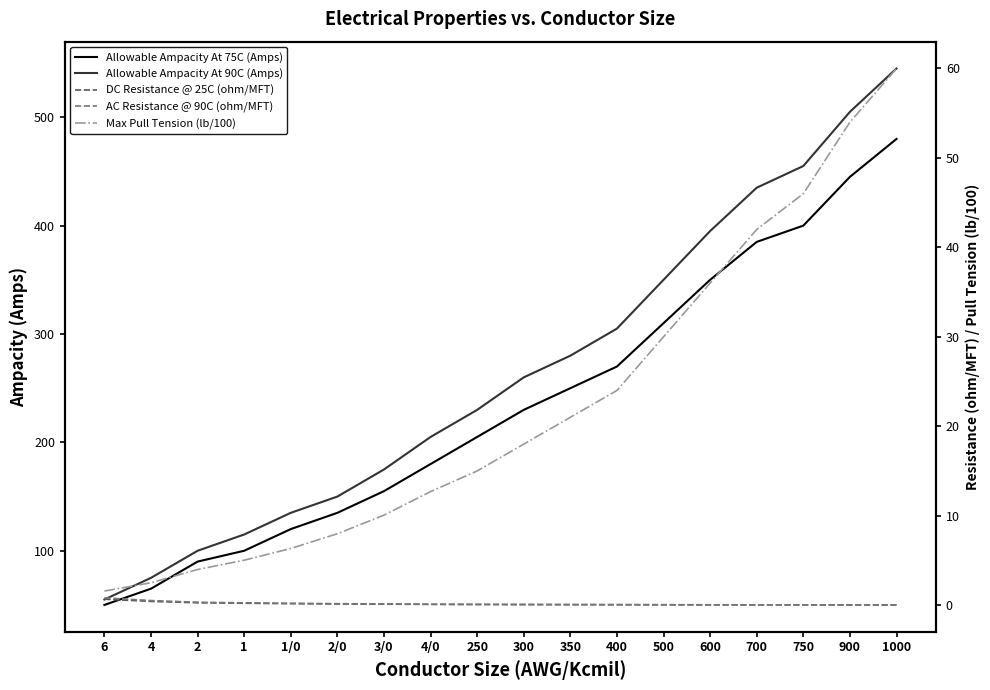

True or false: Allowable Ampacity At 90C (Amps) has a value of 205.0 at 4/0.

True